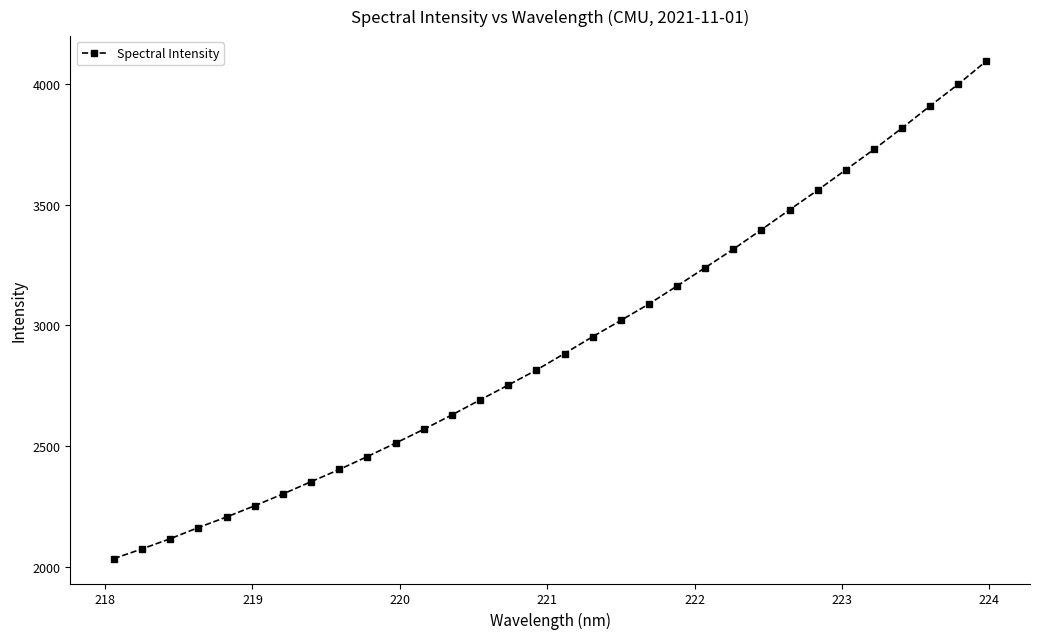

What is the maximum value shown in the chart?

4095.8